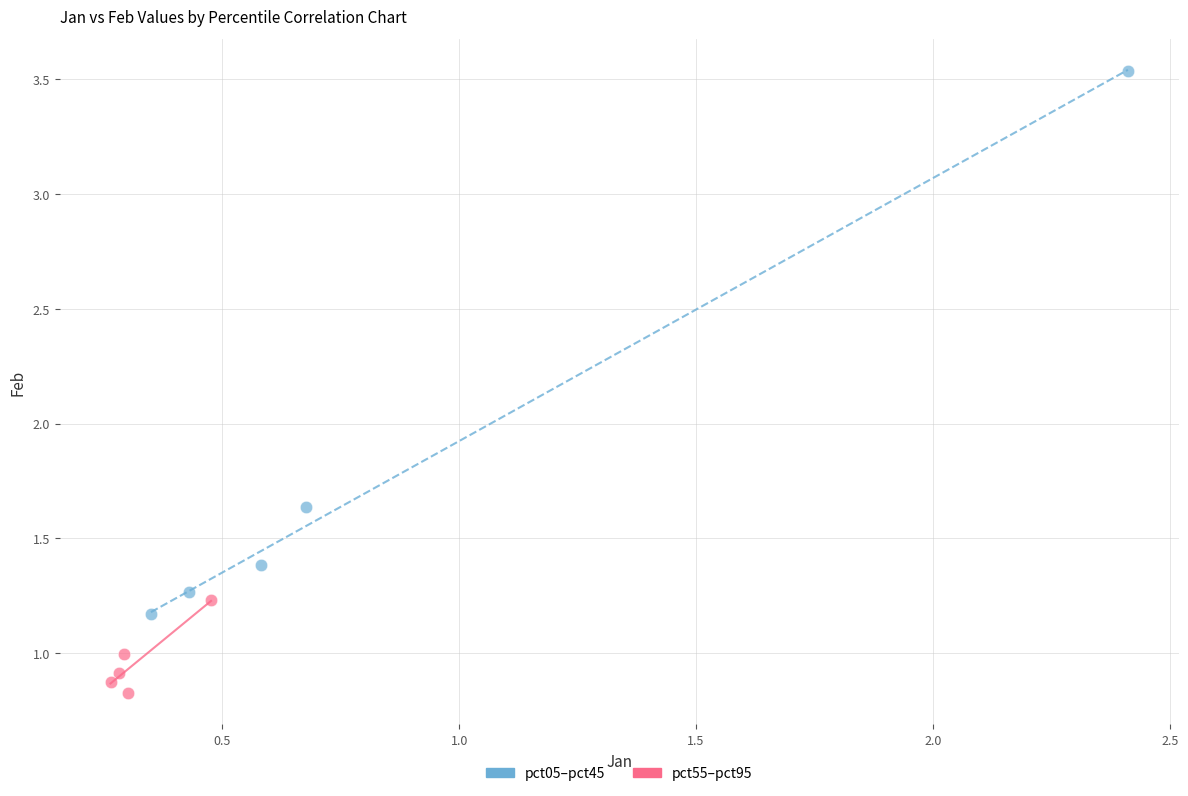

What are all the series names shown in the legend?

pct05–pct45, pct55–pct95